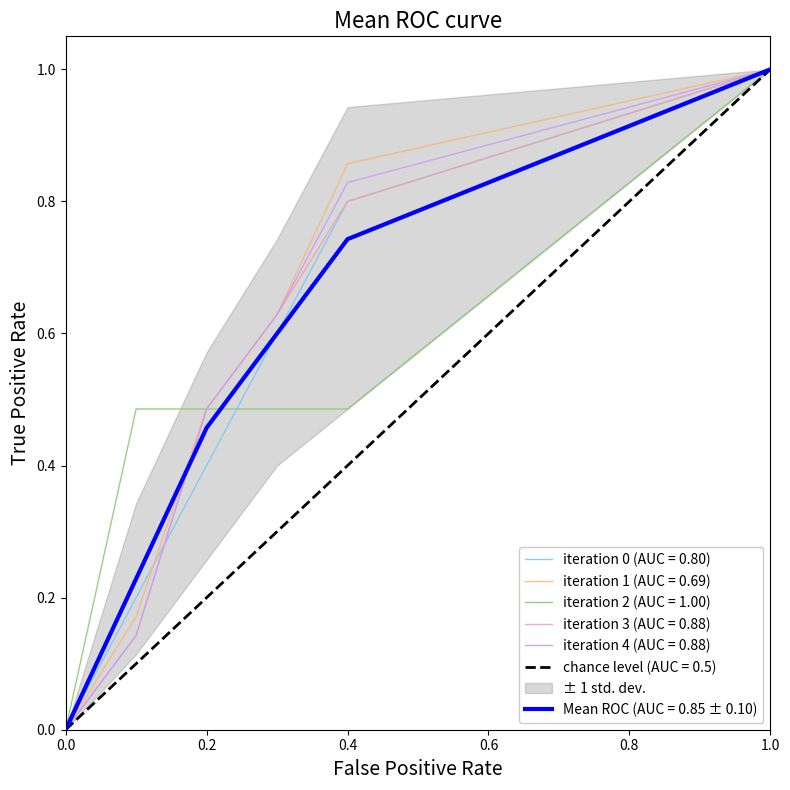

True or false: iteration 3 (AUC = 0.88) and iteration 1 (AUC = 0.69) intersect in this chart.

False